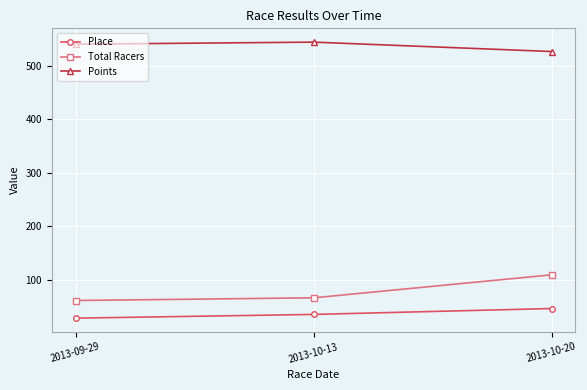

Where is Total Racers nearest to the value 85?

2013-10-13